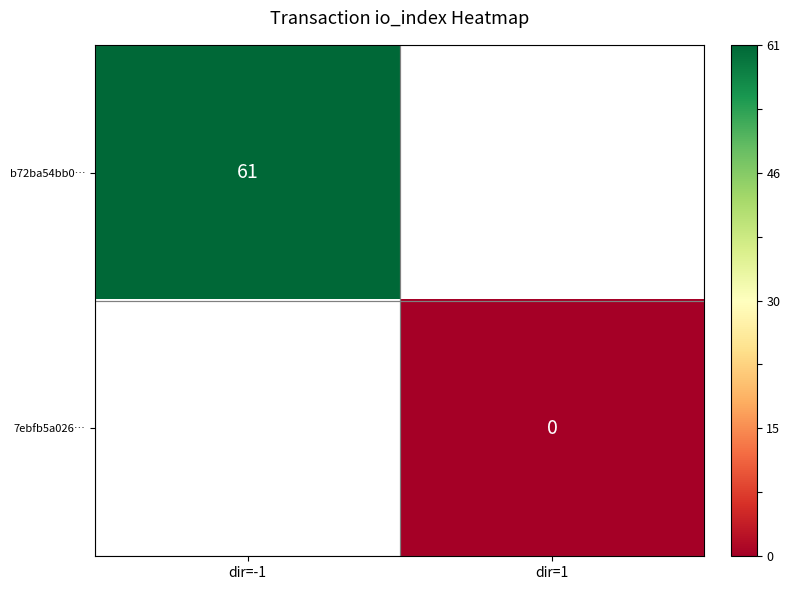

The b72ba54bb0… series shows 61 at dir=-1. True or false?

True